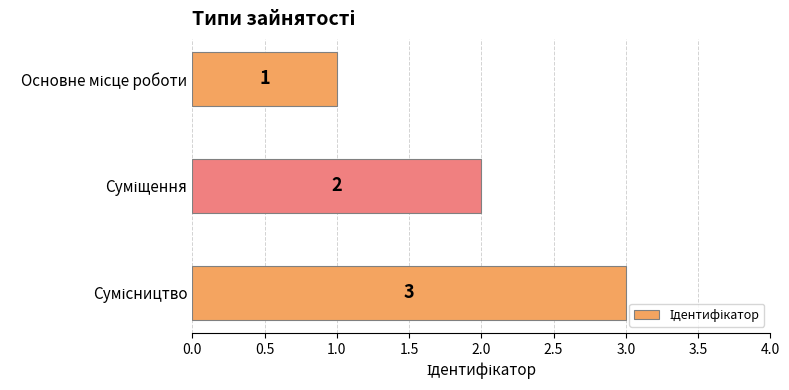

What is the greatest value displayed?

3